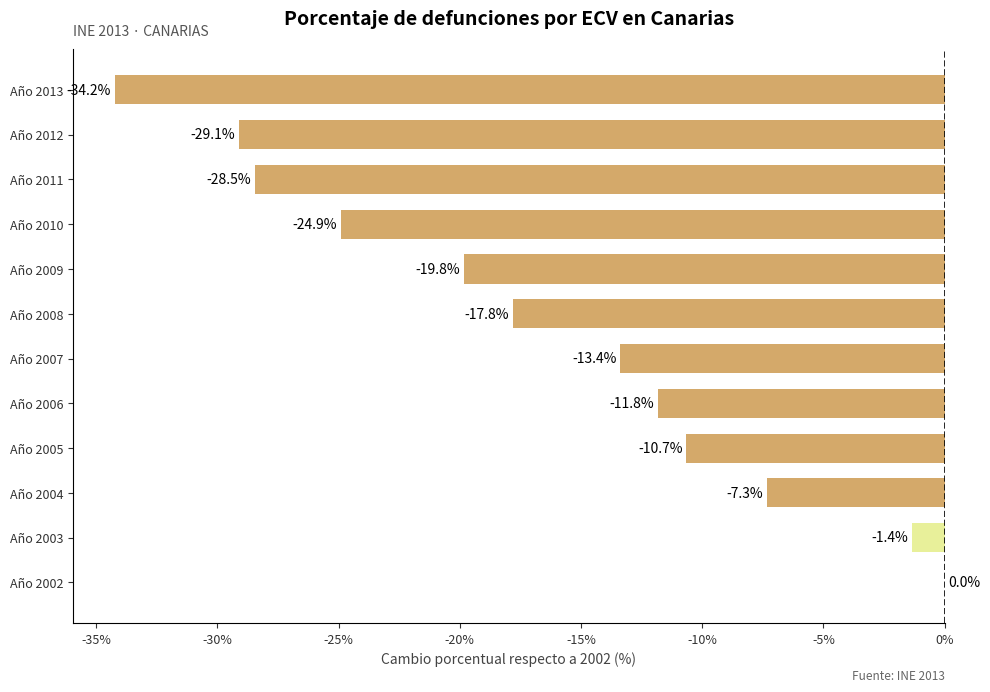

The chart shows a value of -1.4 at Año 2003. True or false?

True